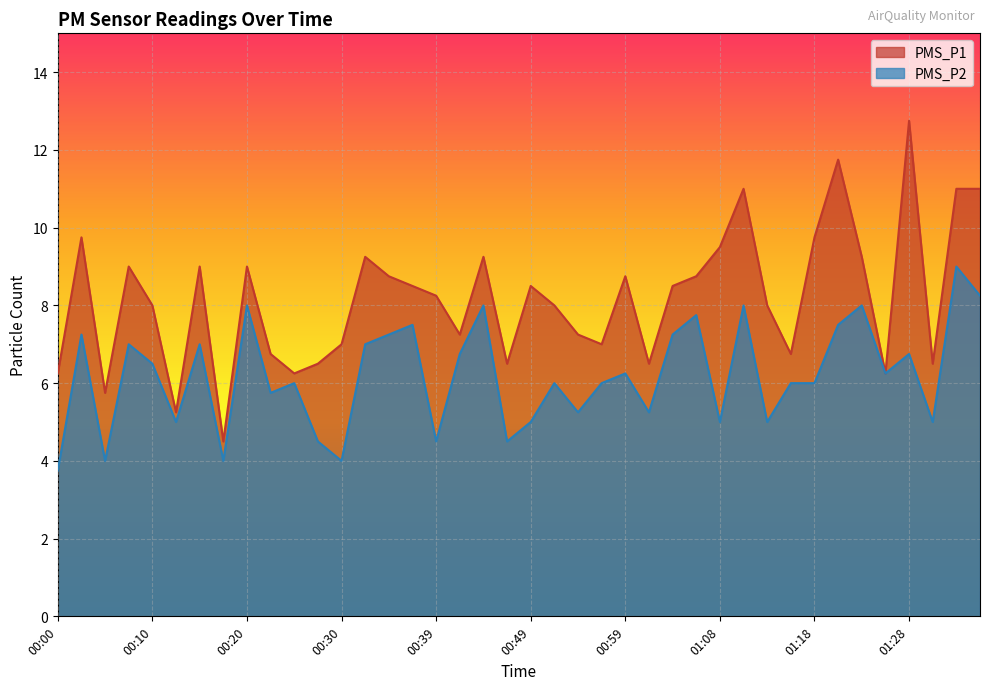

True or false: PMS_P2 and PMS_P1 cross at least once.

False